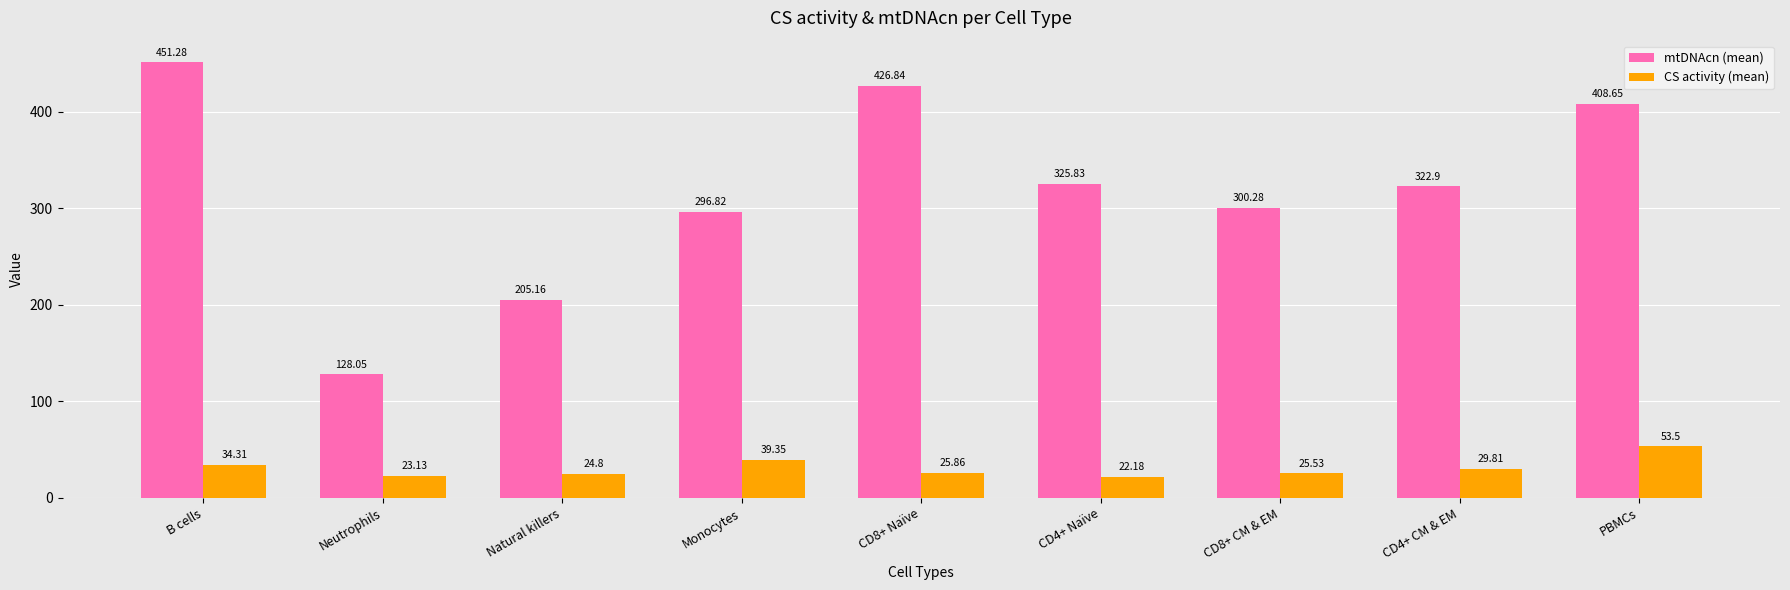

Which label corresponds to the largest value in the chart?

B cells